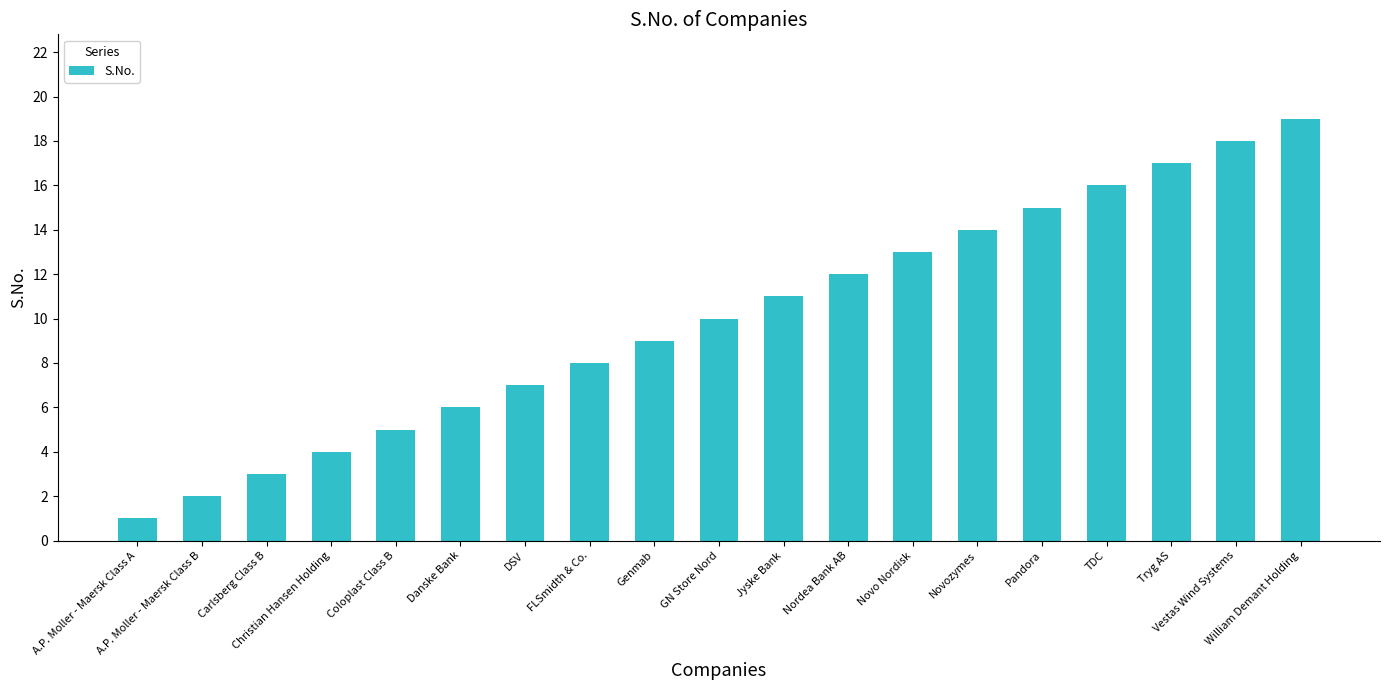

What is the value of the 8th bar from the left?

8